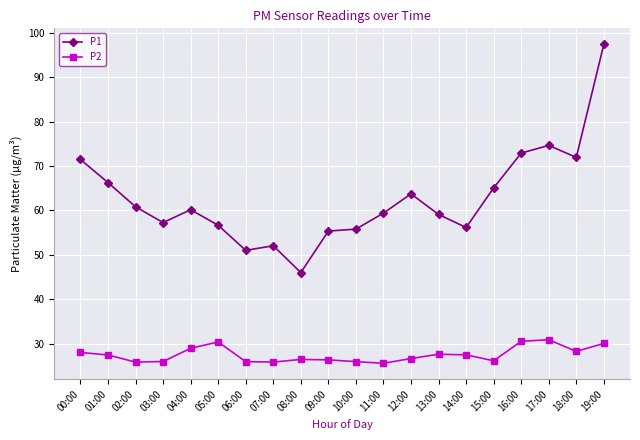

What is the difference between the second highest and second lowest values in the P2 series?

4.7